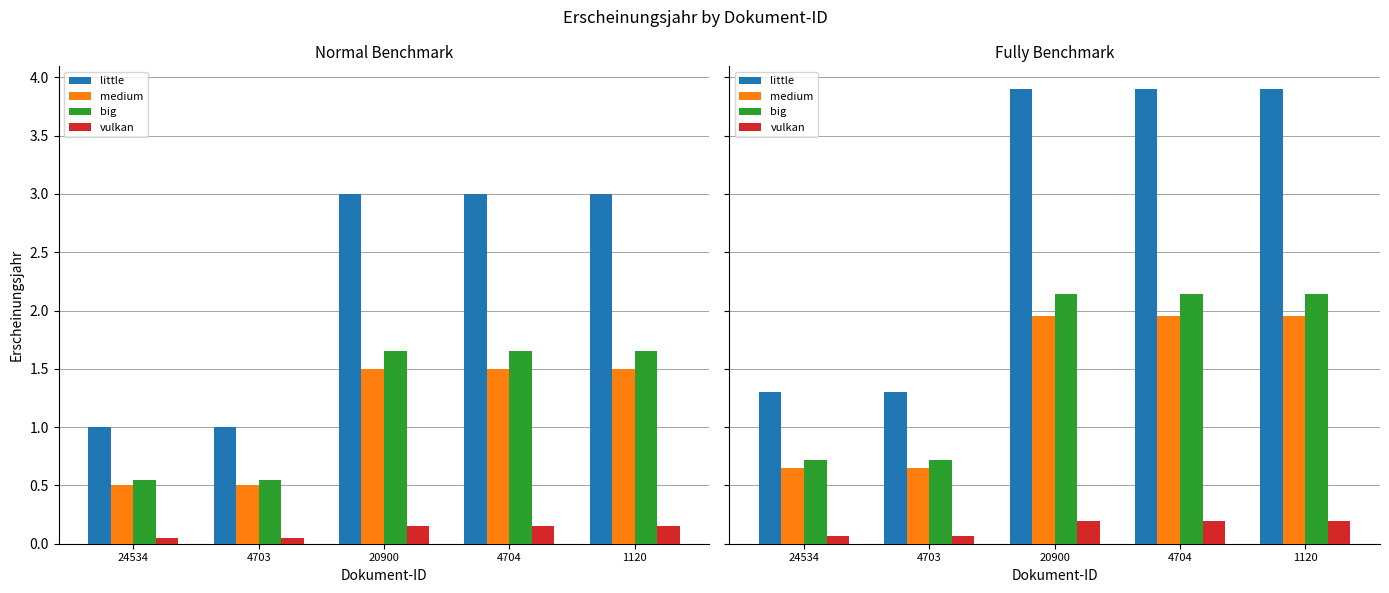

How many bars are there in each group?

4